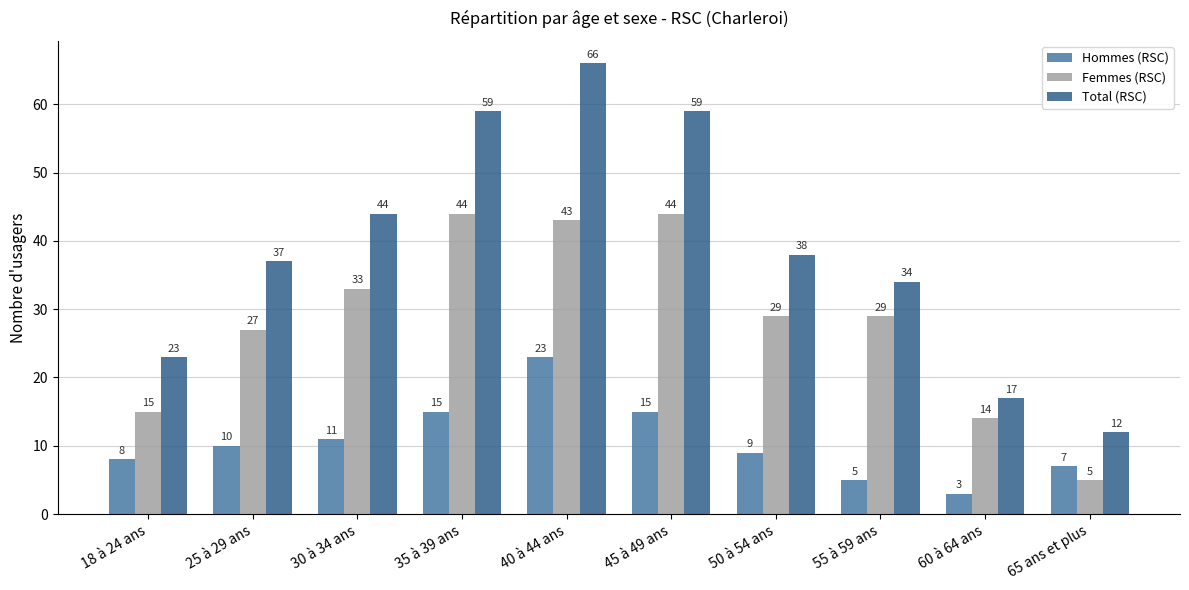

How many bars are there in total?

30